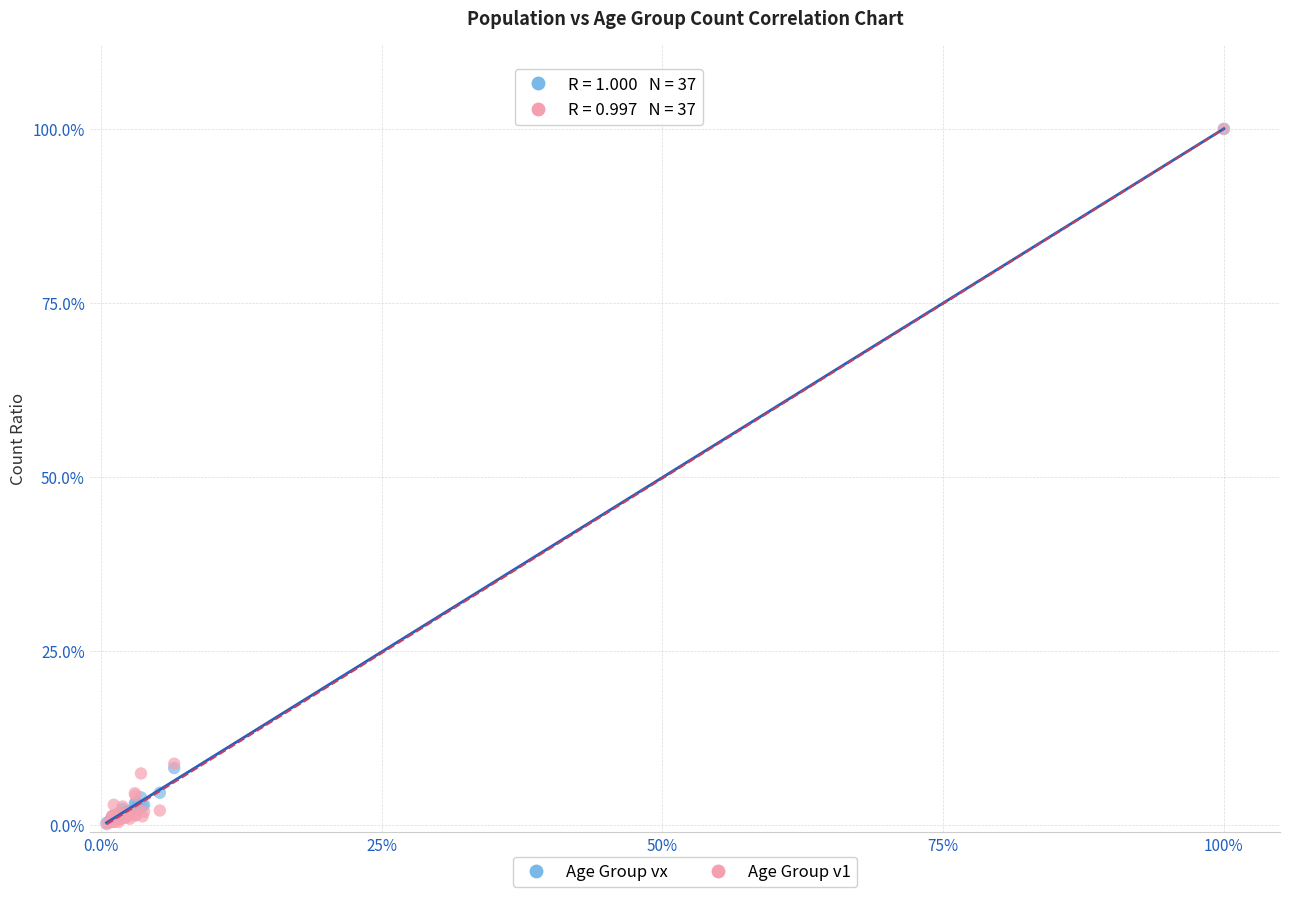

What are all the series names shown in the legend?

Age Group vx, Age Group v1